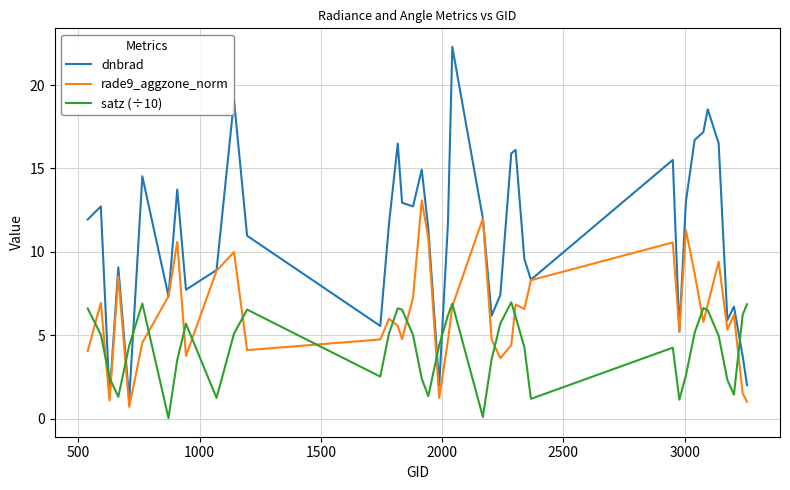

What is the sum of all dnbrad values?

436.8